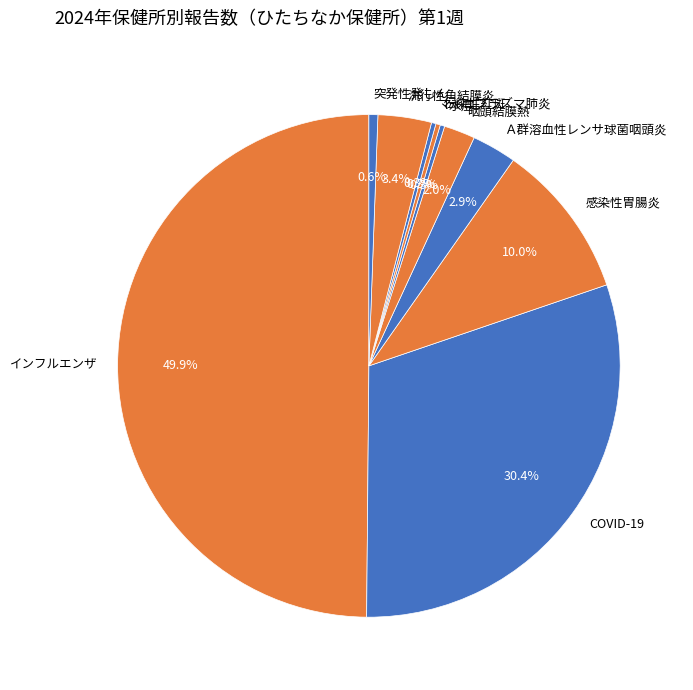

What percentage do 伝染性紅斑 and Ａ群溶血性レンサ球菌咽頭炎 together represent?

3.2%